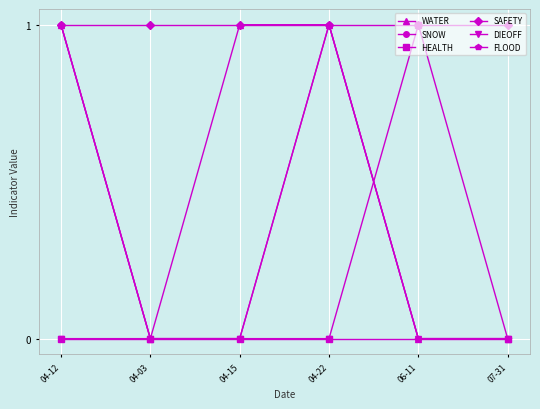

Reading left to right, what are all the values shown in this chart?

WATER: 1	0	1	1	0	0
SNOW: 1	0	0	1	0	0
HEALTH: 0	0	0	0	1	0
SAFETY: 1	1	1	1	1	1
DIEOFF: 0	0	0	0	0	0
FLOOD: 1	0	0	1	0	0